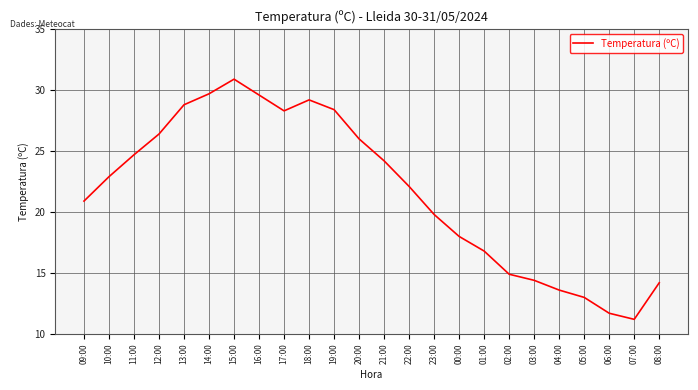

What is the change in value from 00:00 to 06:00?

-6.3